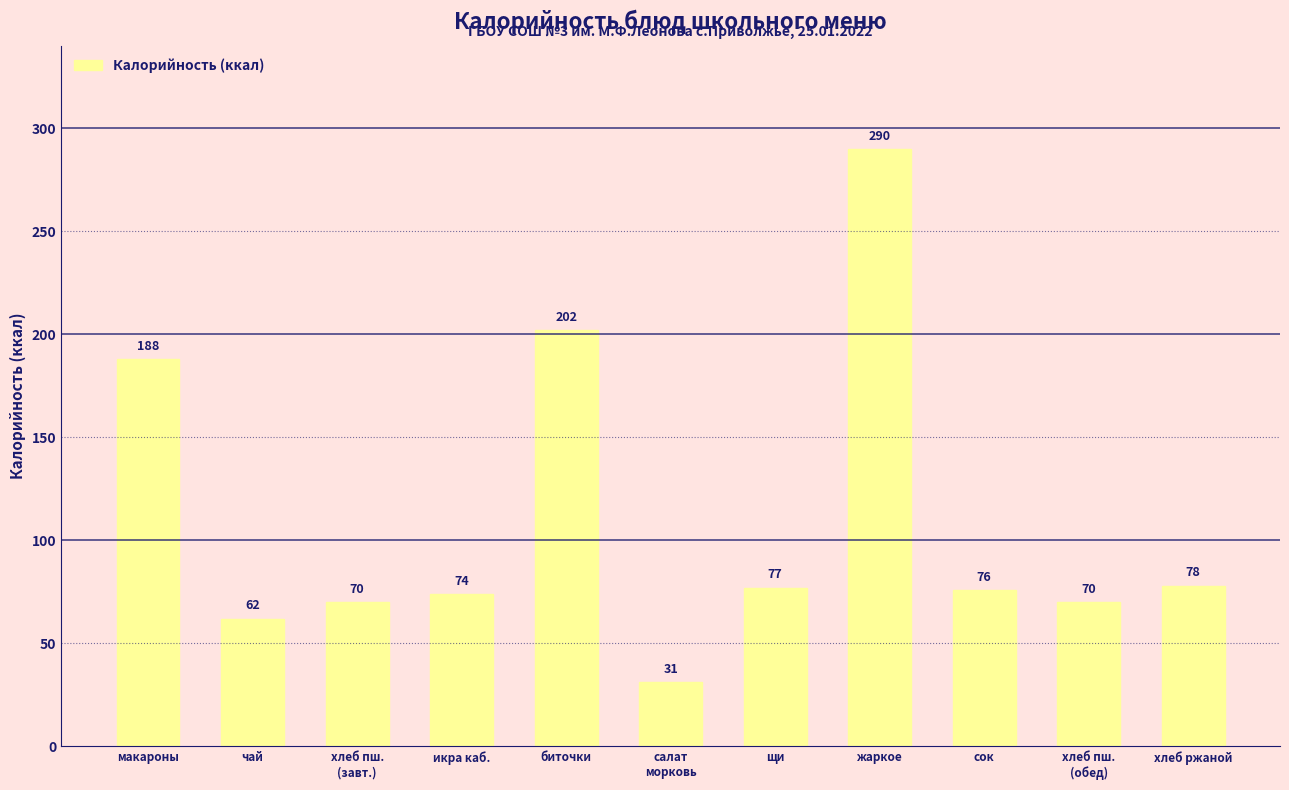

What is the label of the 5th bar from the right?

щи